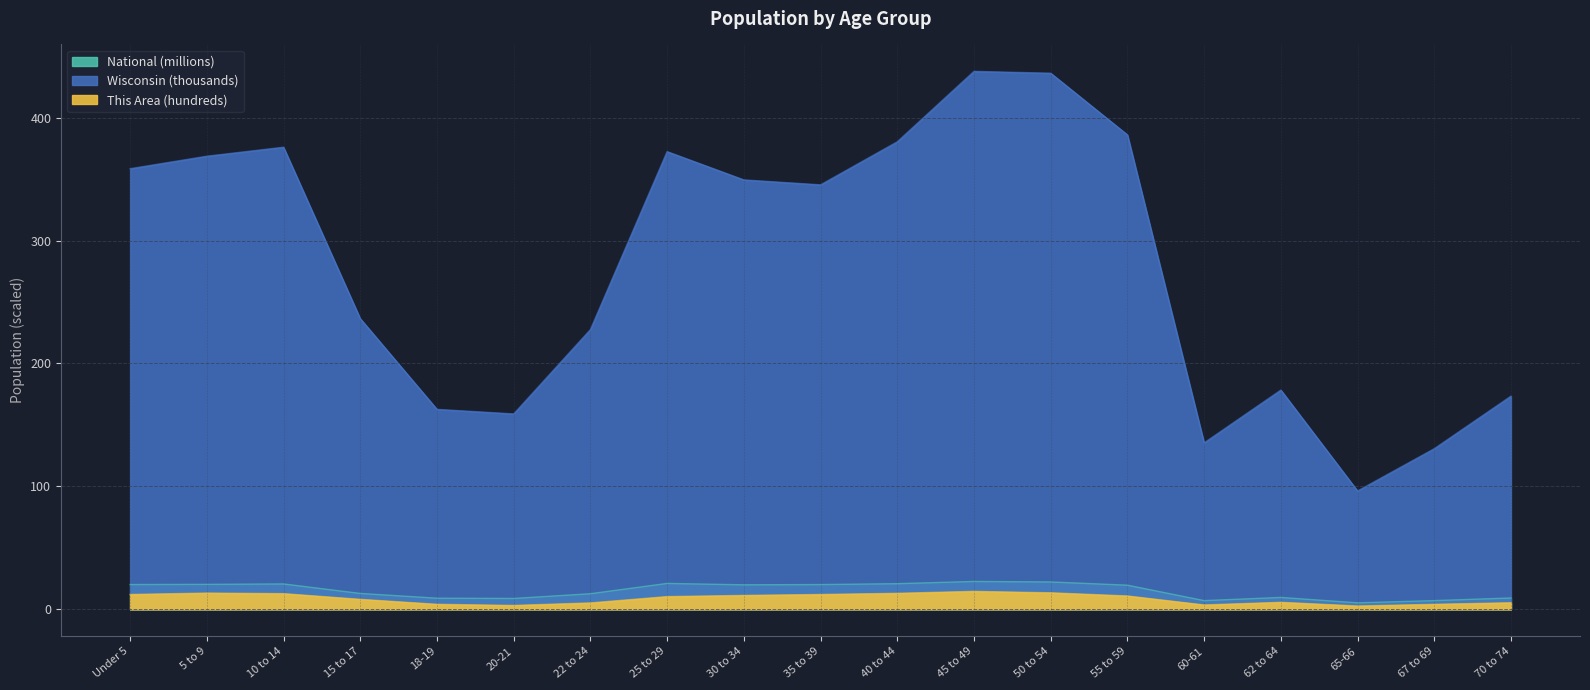

What is the greatest value displayed?

437.6